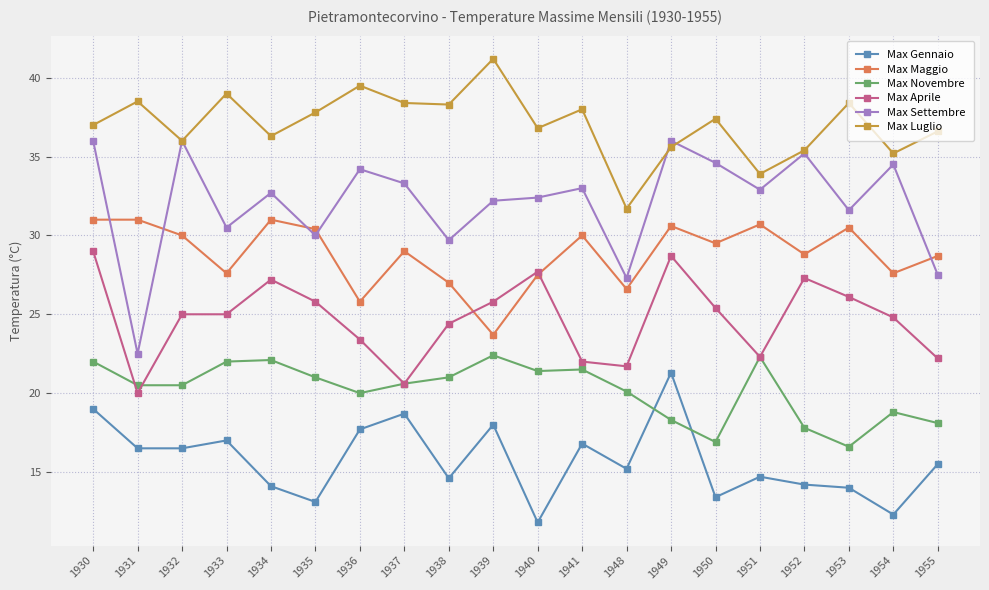

How many categories are shown in the chart?

20